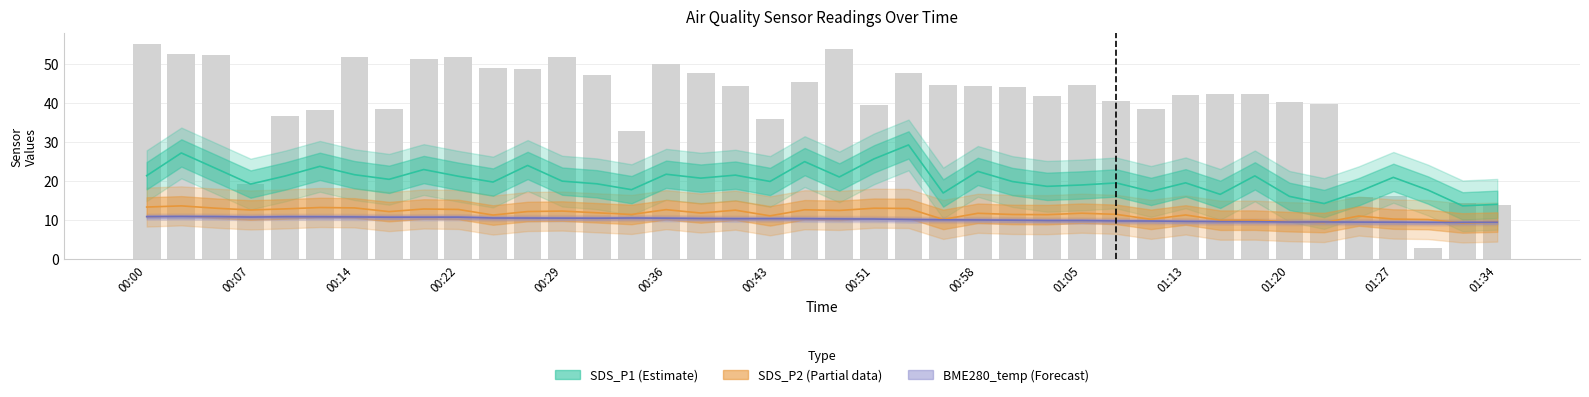

Reading left to right, extract all data points from this chart.

SDS_P1 (Estimate): 21.4	27.2	23.2	19.2	21.3	23.8	21.6	20.4	22.9	21.2	19.8	24.0	20.0	19.3	17.8	21.8	20.8	21.5	19.9	25.0	21.1	25.7	29.2	16.9	22.5	19.9	18.6	19.0	19.5	17.4	19.6	16.6	21.3	16.1	14.2	17.3	20.9	17.7	13.7	14.1
SDS_P2 (Partial): 13.3	13.7	13.1	12.6	12.9	13.2	13.1	12.2	12.8	12.7	11.3	12.2	12.3	11.9	11.4	12.7	11.8	12.6	11.1	12.7	12.5	13.1	13.0	10.2	11.8	11.4	11.4	11.8	11.5	10.2	11.3	10.0	10.0	9.6	9.4	11.1	10.3	10.2	9.3	9.5
BME280_temp (Forecast): 10.9	10.9	10.9	10.8	10.9	10.8	10.8	10.7	10.8	10.8	10.5	10.5	10.5	10.5	10.5	10.5	10.4	10.4	10.4	10.4	10.3	10.3	10.1	10.1	10.0	10.0	9.9	9.9	9.8	9.8	9.7	9.6	9.6	9.5	9.5	9.5	9.5	9.4	9.4	9.5
Samples (scaled): 55.1	52.6	52.2	19.2	36.7	38.2	51.7	38.4	51.2	51.7	48.9	48.6	51.6	47.1	32.8	49.9	47.8	44.4	36.0	45.4	53.7	39.4	47.8	44.5	44.4	44.1	41.9	44.5	40.4	38.5	41.9	42.3	42.4	40.2	39.7	15.9	16.1	3.0	14.3	13.9